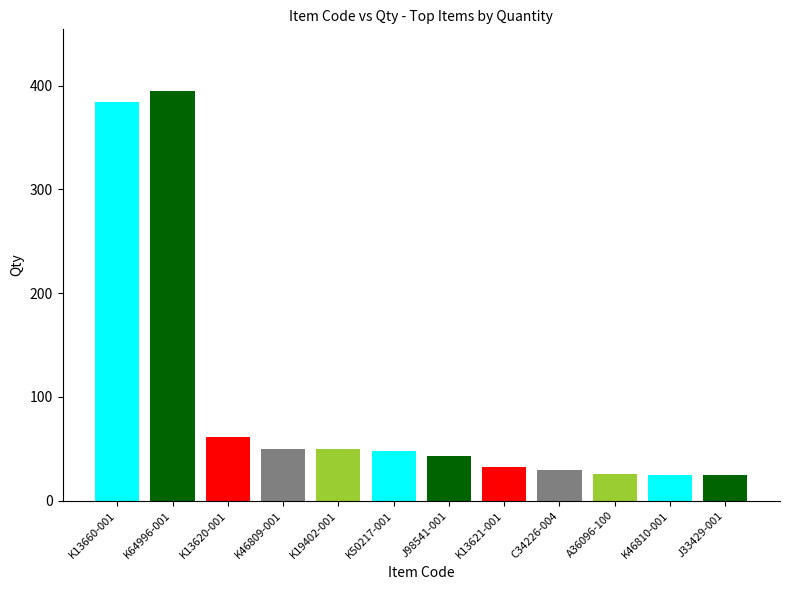

What is the change in value from K13660-001 to A36096-100?

-358